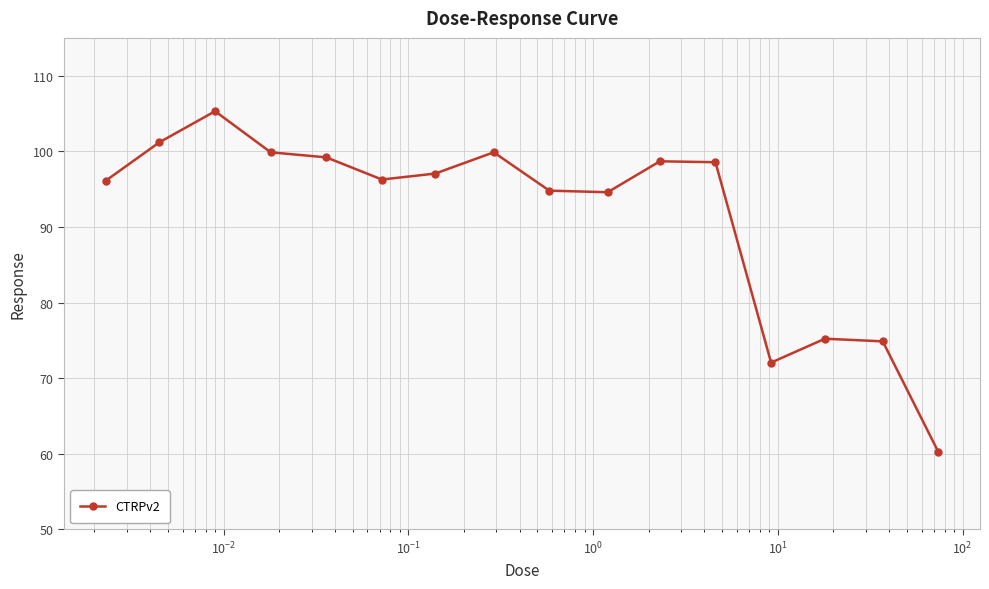

What is the value of the 1st point from the left?

96.1